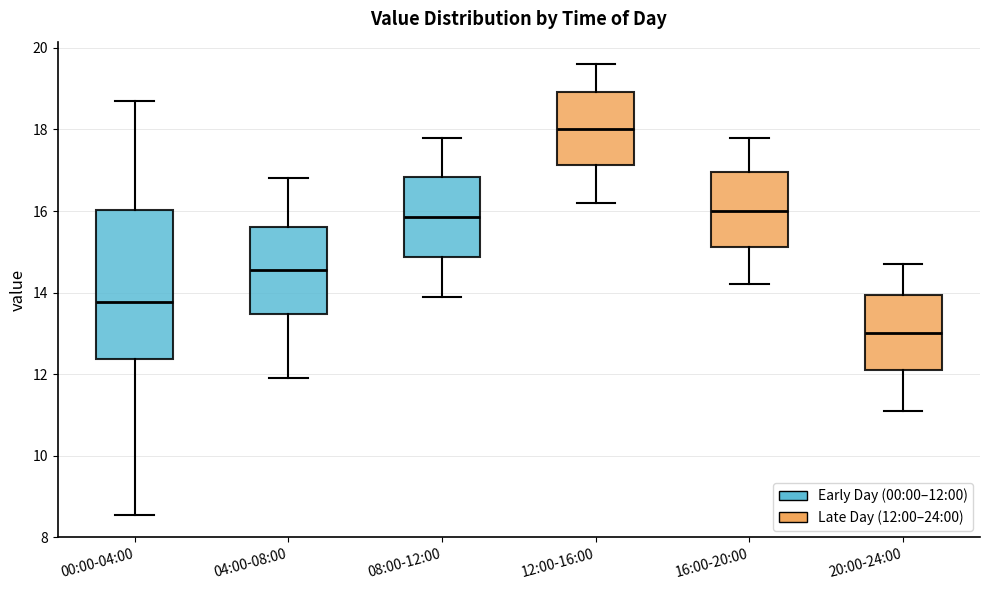

Reading left to right, transcribe this box plot: for each box, give where its median line is, the range the box spans, and where its two whiskers end, as read against the y-axis. The values are not printed on the chart, so give them approximately, as read against the axis.

00:00-04:00: median 13.8, box 12.4 to 16.0, whiskers 8.6 to 18.8
04:00-08:00: median 14.6, box 13.4 to 15.6, whiskers 12.0 to 16.8
08:00-12:00: median 15.8, box 14.8 to 16.8, whiskers 14.0 to 17.8
12:00-16:00: median 18.0, box 17.2 to 19.0, whiskers 16.2 to 19.6
16:00-20:00: median 16.0, box 15.2 to 17.0, whiskers 14.2 to 17.8
20:00-24:00: median 13.0, box 12.2 to 14.0, whiskers 11.2 to 14.8